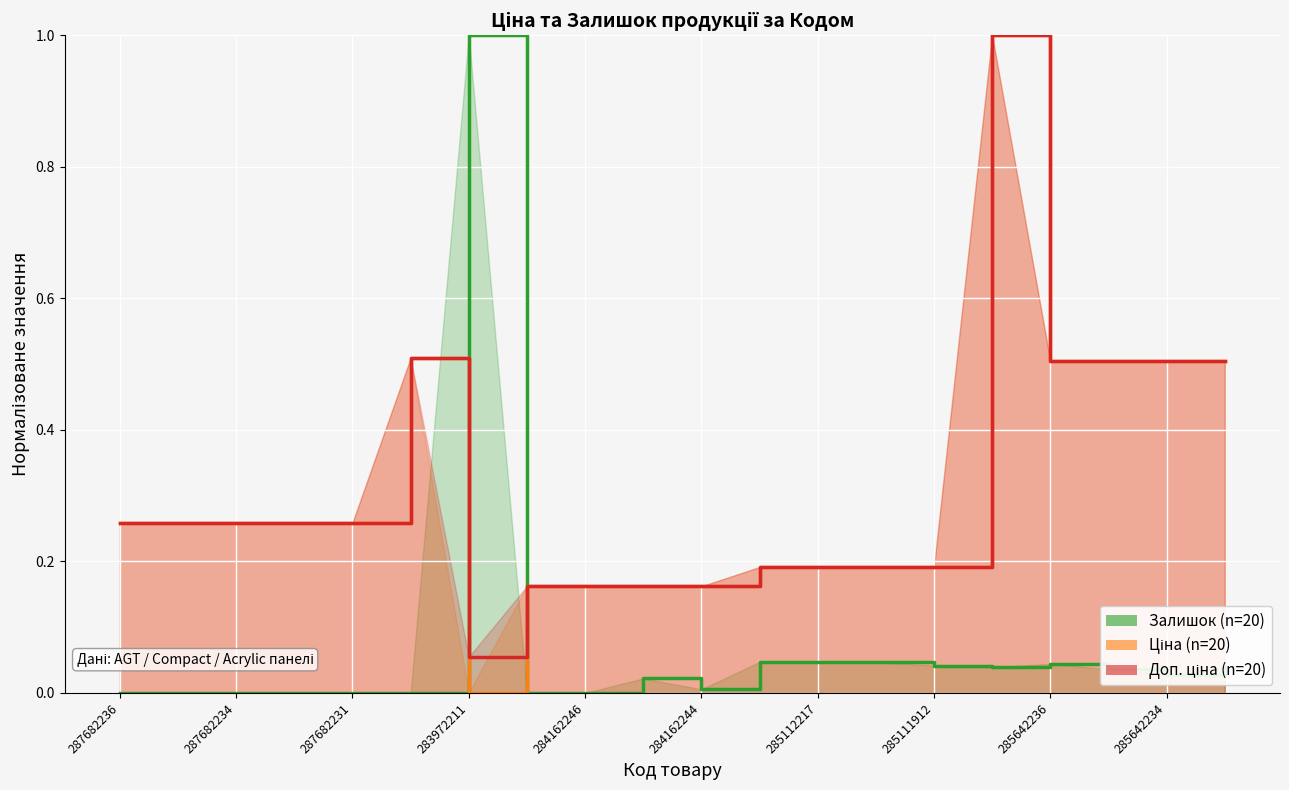

True or false: Ціна has a value of 0.5 at 285642233.

True